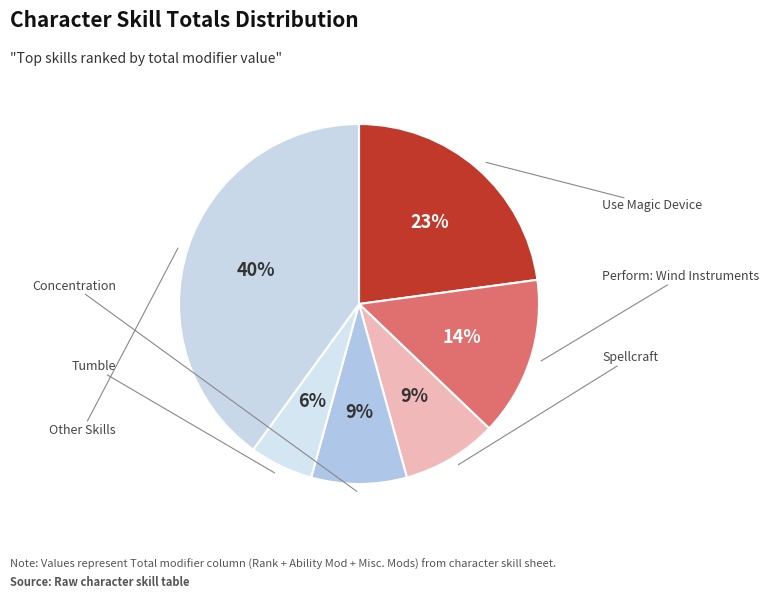

How many slices are in this pie chart?

6